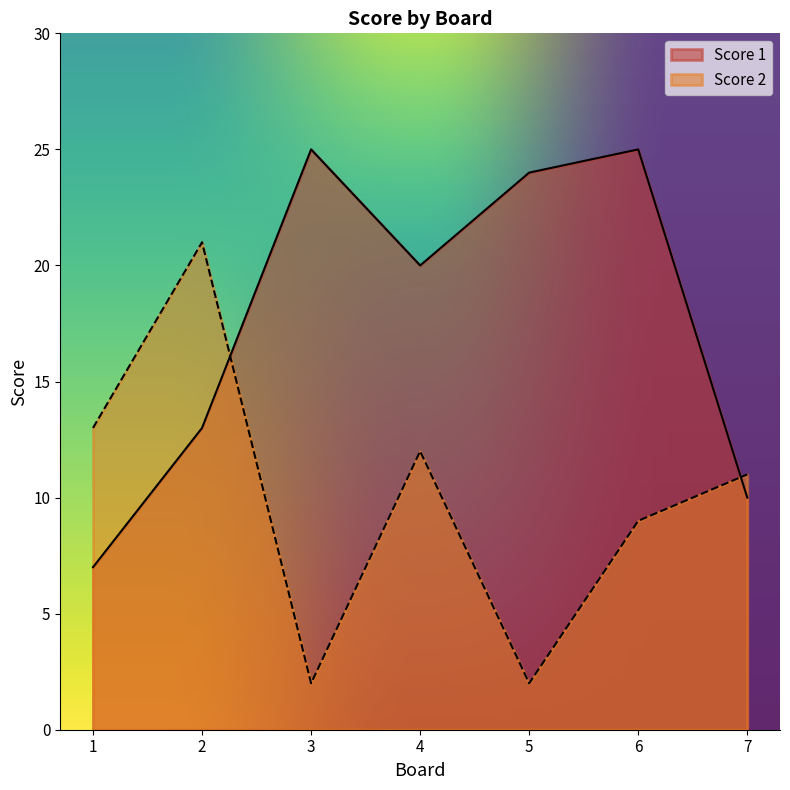

Rank the series by their maximum value, from highest to lowest.

Score 1, Score 2